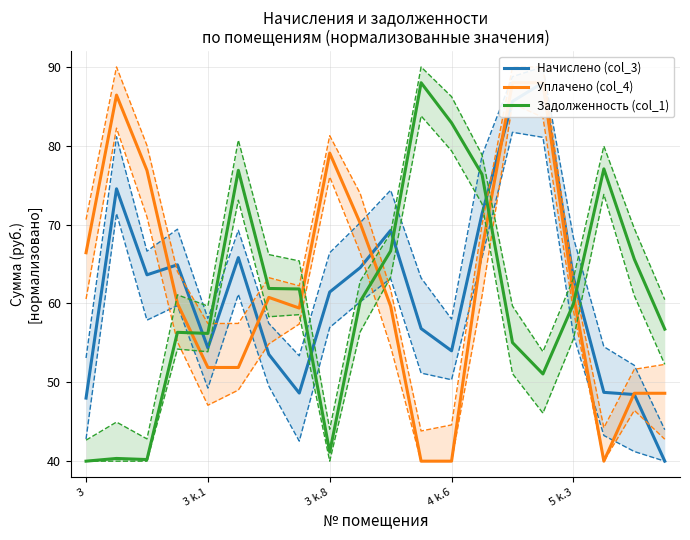

At which category is the sum across all series the highest?

14